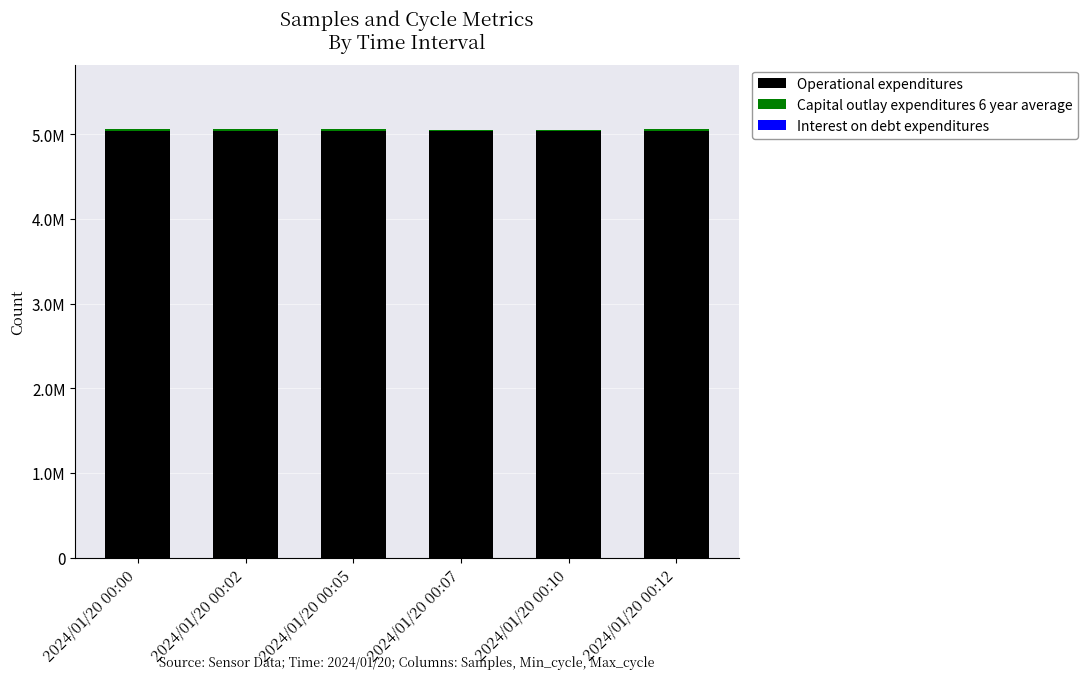

Does the chart contain stacked bars?

Yes